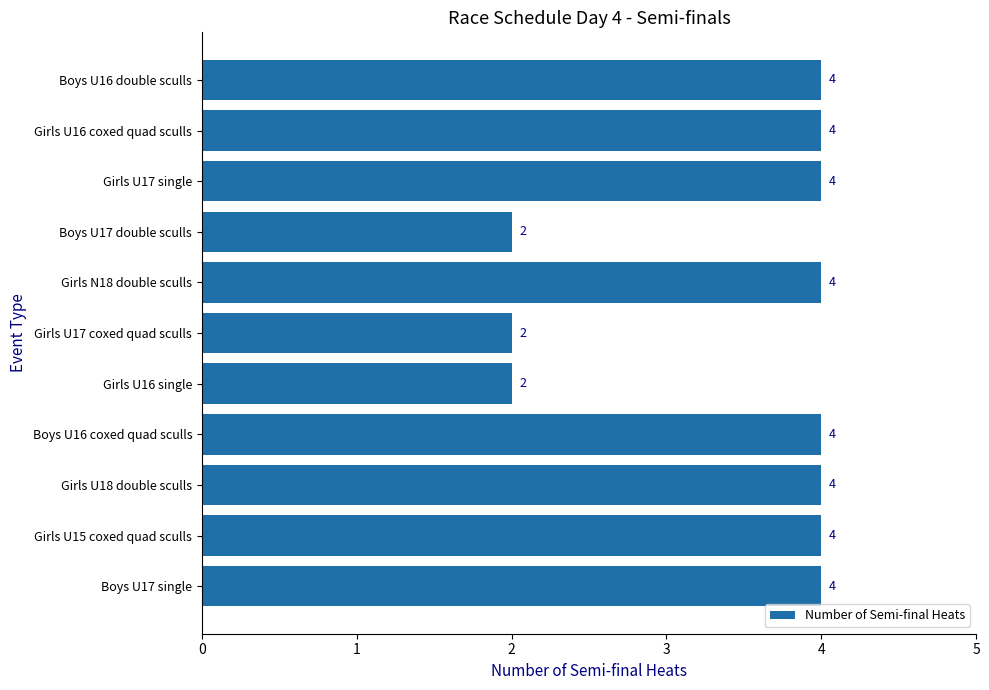

What is the maximum value shown in the chart?

4